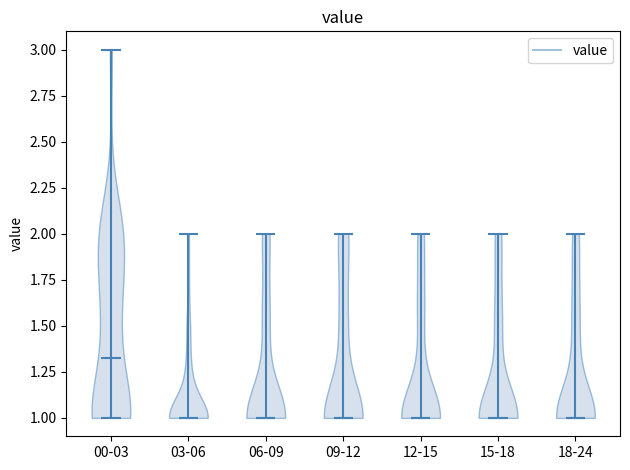

Reading left to right, read every violin against the y-axis: where its median line is, and the lowest and highest points it reaches. The values are not printed on the chart, so give them approximately, as read against the axis.

00-03: median line 1.35, lowest point 1.00, highest point 3.00
03-06: median line 1.00, lowest point 1.00, highest point 2.00
06-09: median line 1.00, lowest point 1.00, highest point 2.00
09-12: median line 1.00, lowest point 1.00, highest point 2.00
12-15: median line 1.00, lowest point 1.00, highest point 2.00
15-18: median line 1.00, lowest point 1.00, highest point 2.00
18-24: median line 1.00, lowest point 1.00, highest point 2.00